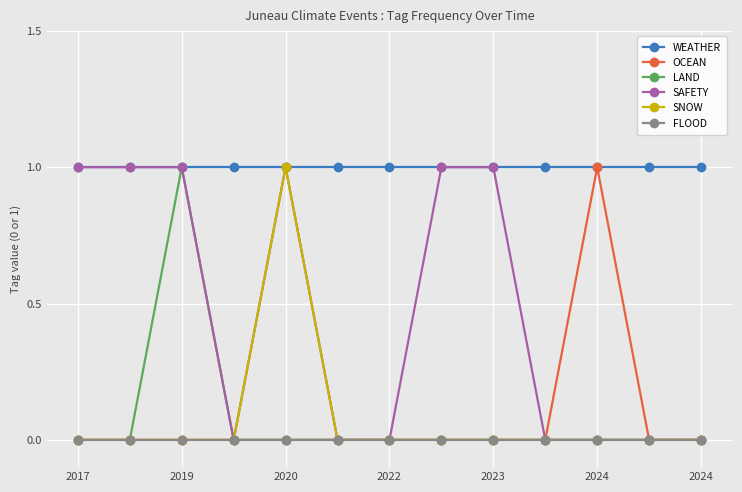

Which series has the largest total across all categories?

WEATHER